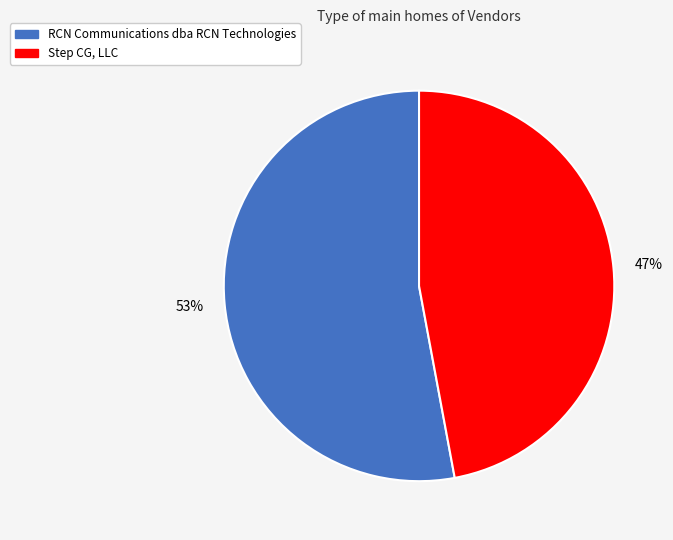

To the nearest percent, what is the difference between the largest and smallest slice percentages?

6%